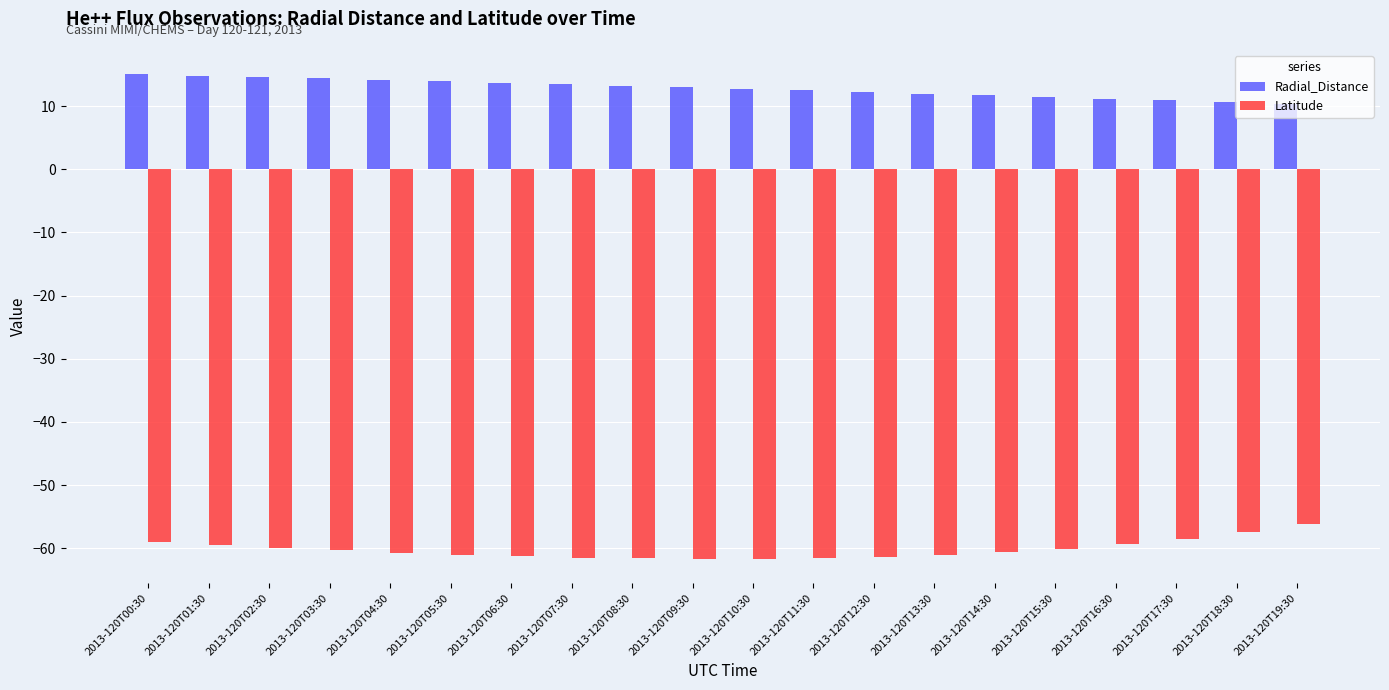

The Latitude series shows -94.9 at 2013-120T07:30. True or false?

False